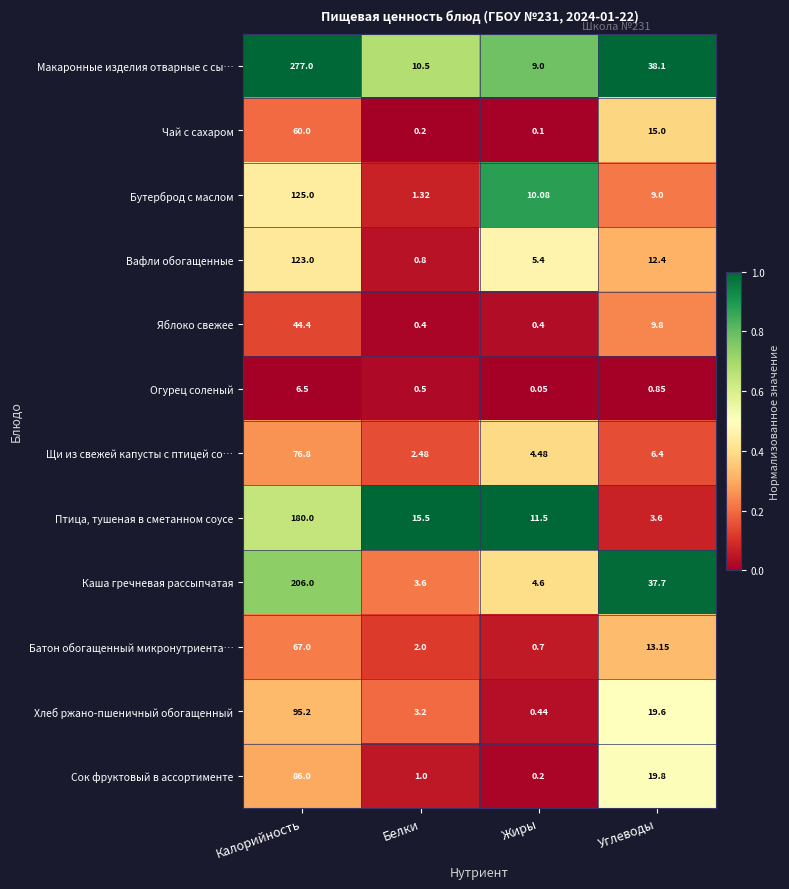

At which label is Чай с сахаром closest to 30?

Углеводы